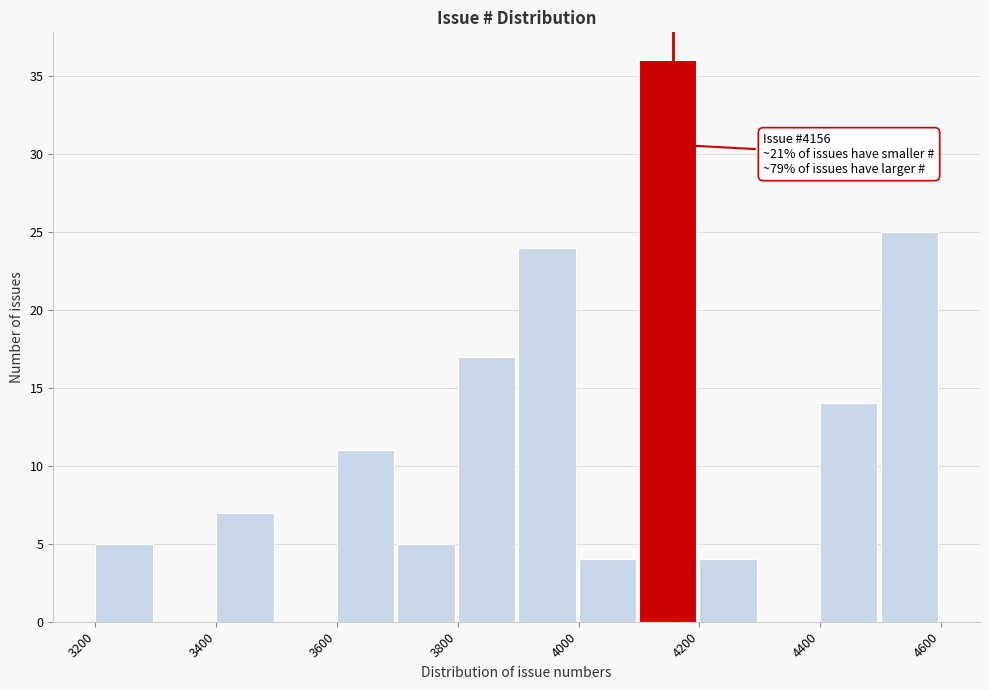

Which range on the x-axis has the tallest bar?

4100 to 4200